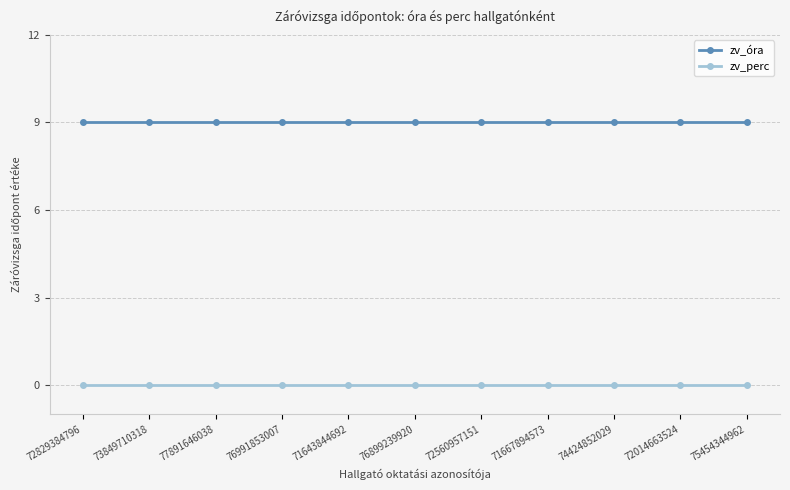

What is the total value across all series at 71643844692?

9